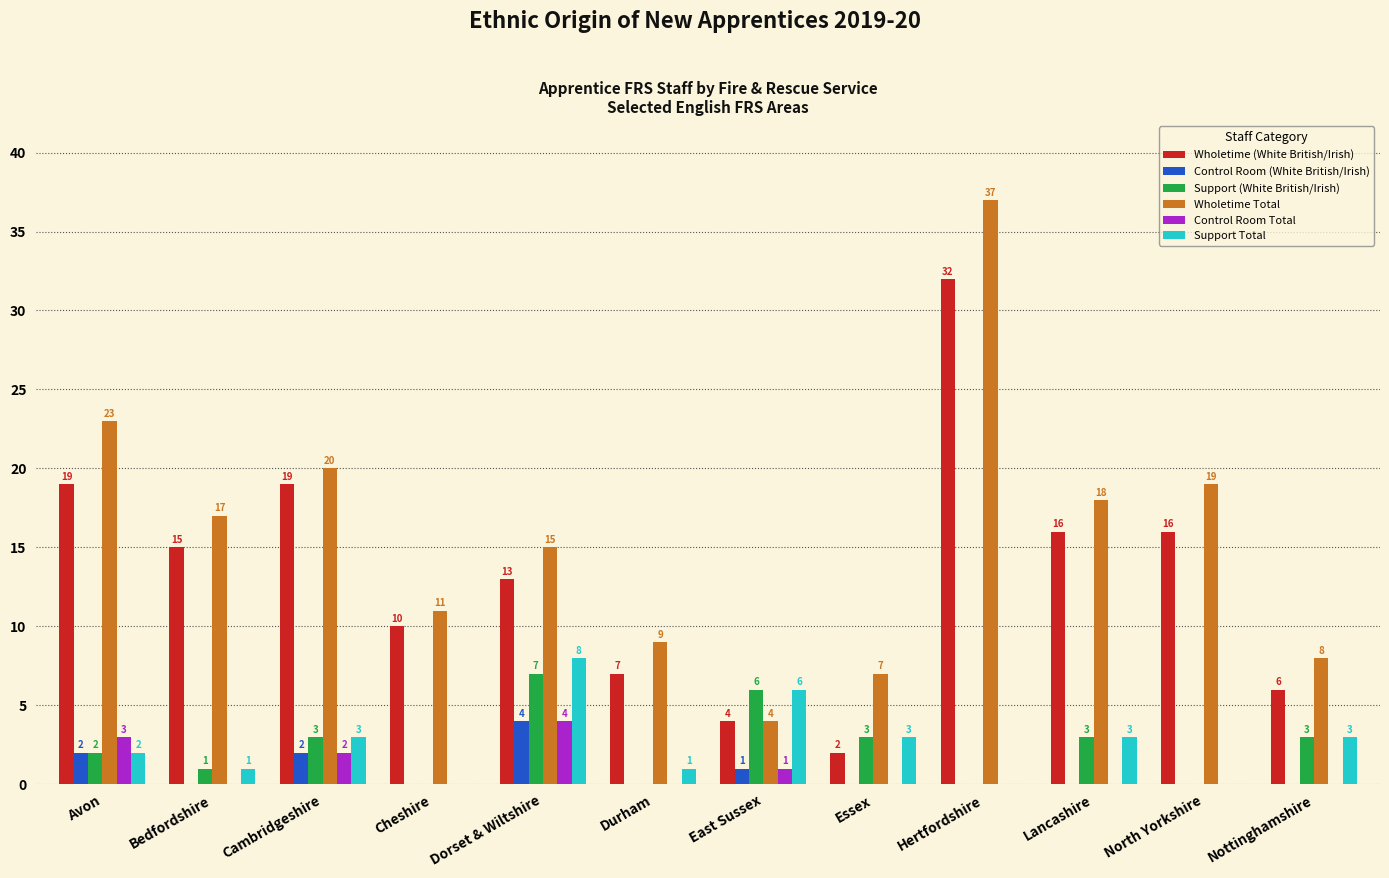

At which category is the sum across all series the highest?

Hertfordshire